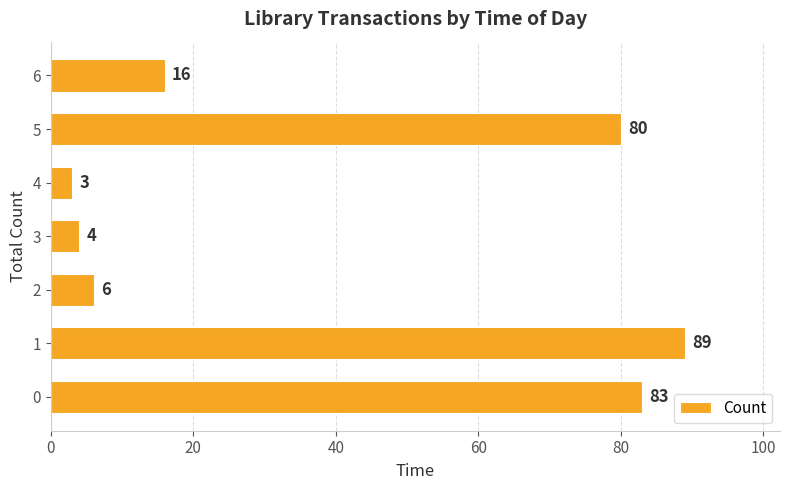

The value at 0 is 121. True or false?

False